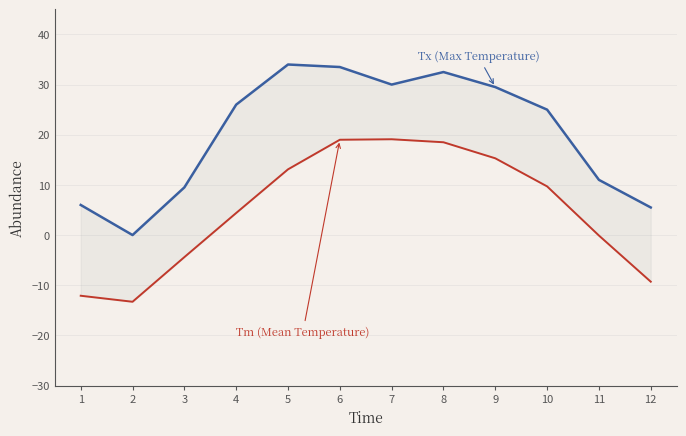

True or false: Tx (Max Temperature) and Tm (Mean Temperature) cross at least once.

False